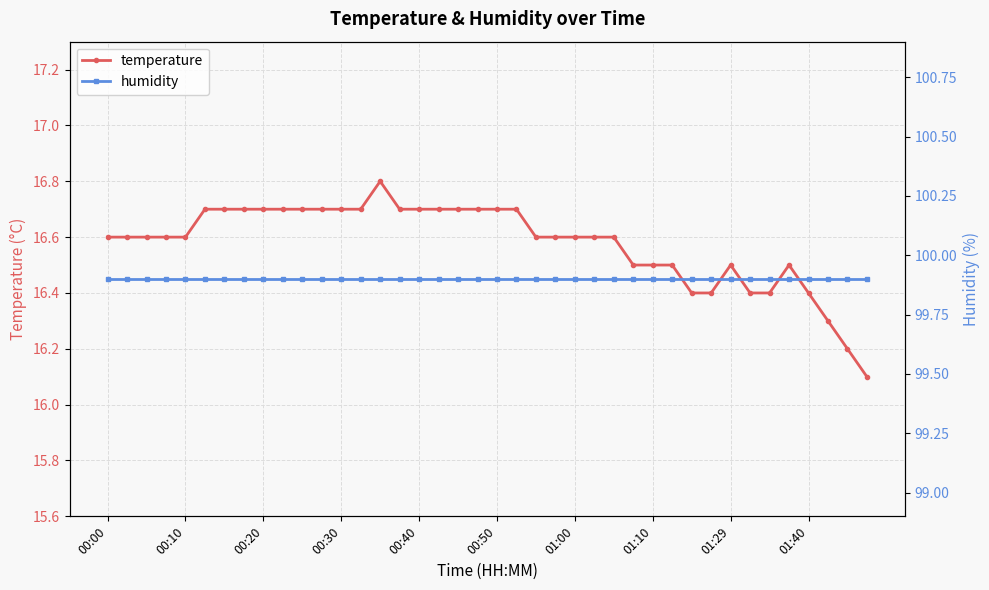

At which category is the sum across all series the highest?

14